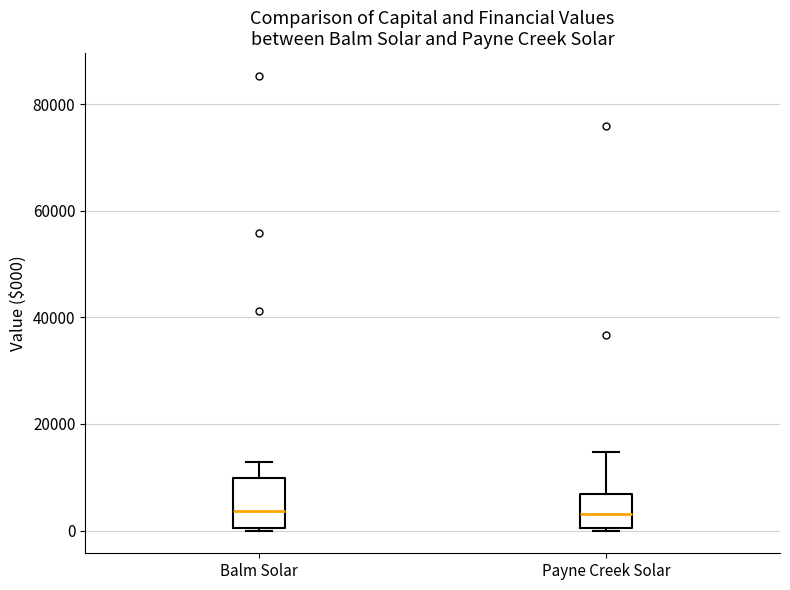

Where is the upper edge of the box for Balm Solar on the y-axis? The values are not printed on the chart, so give them approximately, as read against the axis.

10000